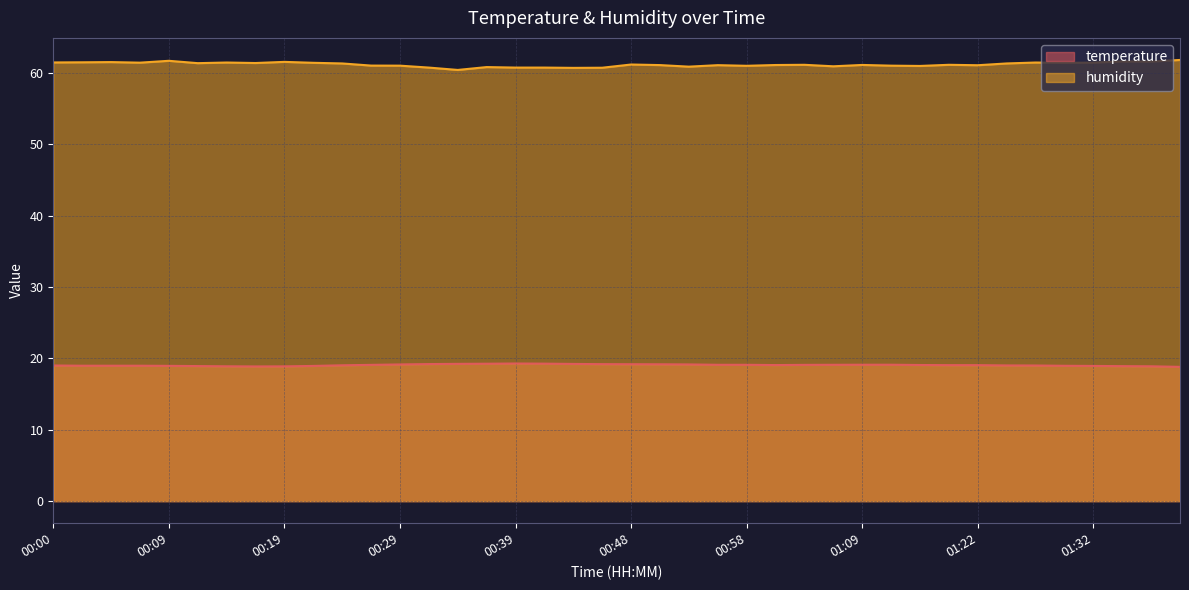

What is the difference between the humidity values at 00:58 and 00:46?

0.3